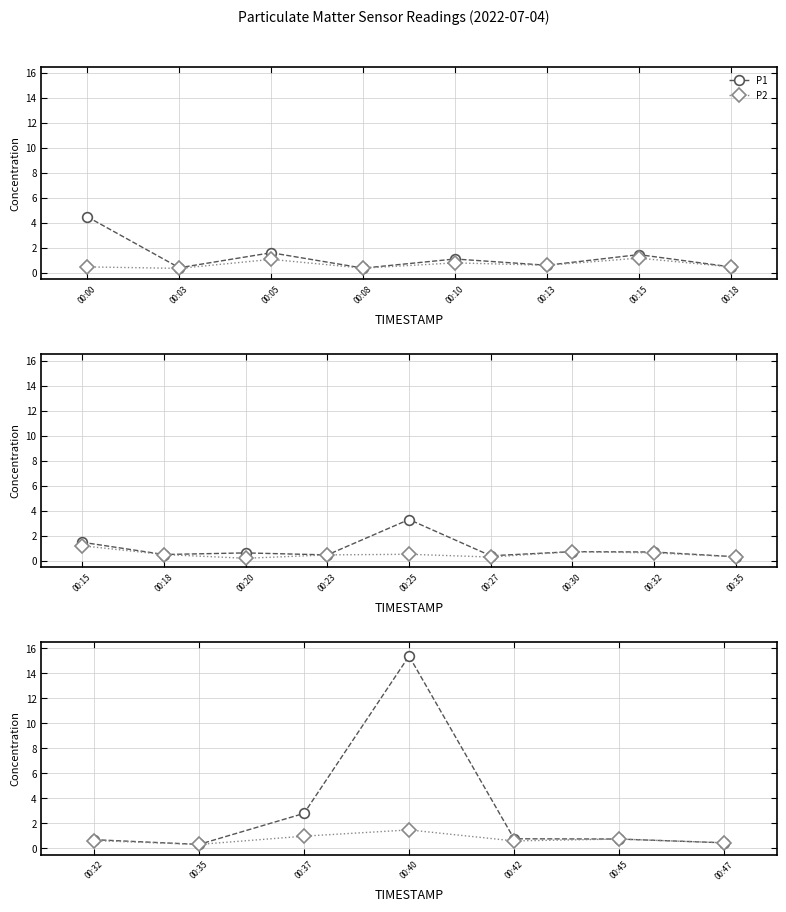

True or false: P1 has more than 1 points higher than both neighbors.

False